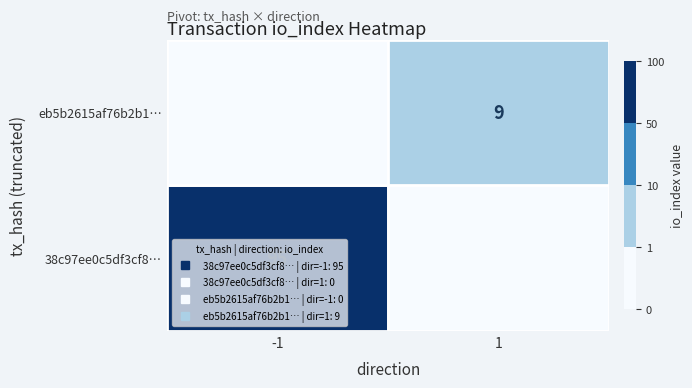

How many positive values does the 38c97ee0c5df3cf84ddee864decff4773cf8fce series have?

1